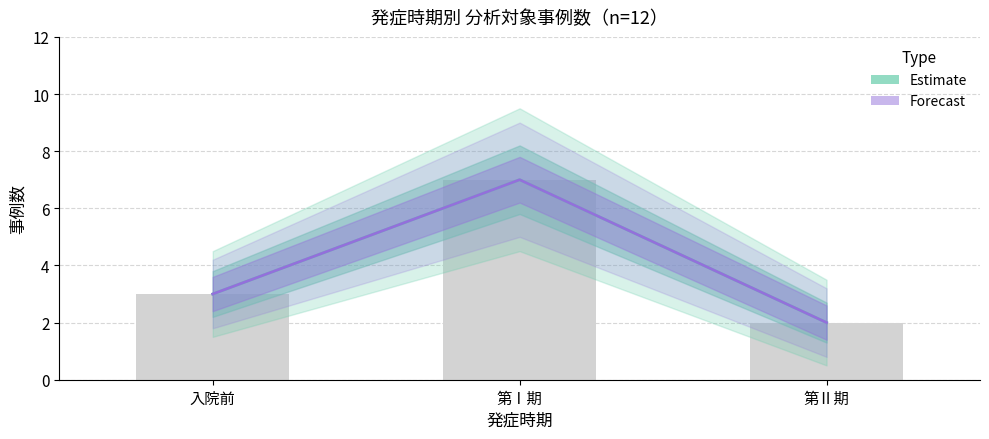

How many values in the Forecast series are below 3?

1